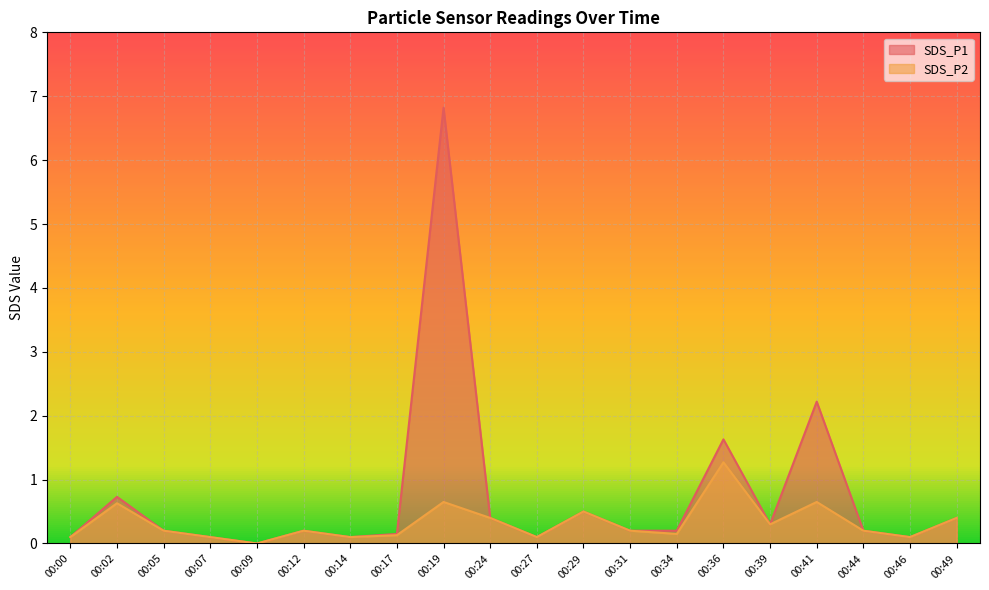

The SDS_P1 series shows 0.5 at 00:39. True or false?

False